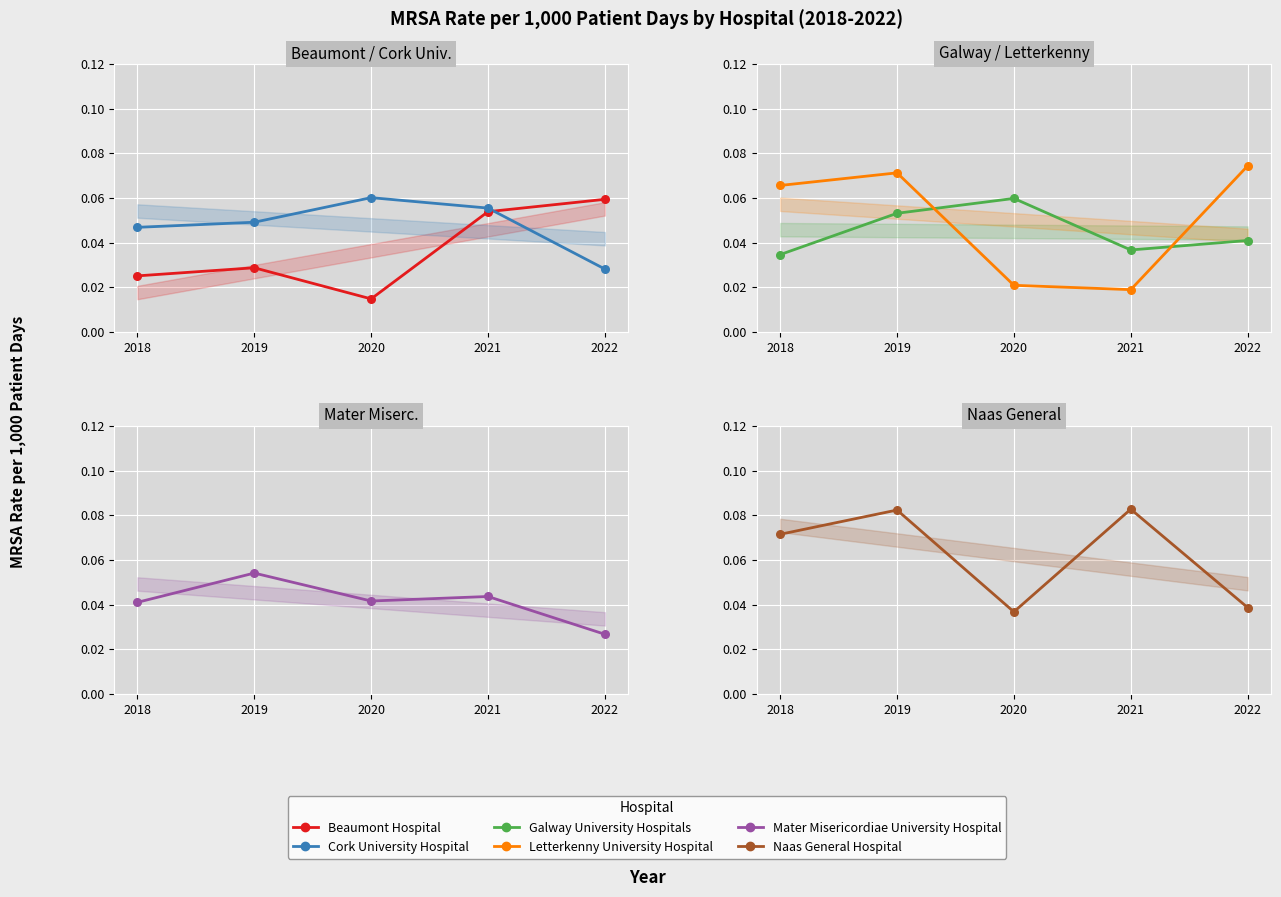

At which category is the sum across all series the highest?

2019